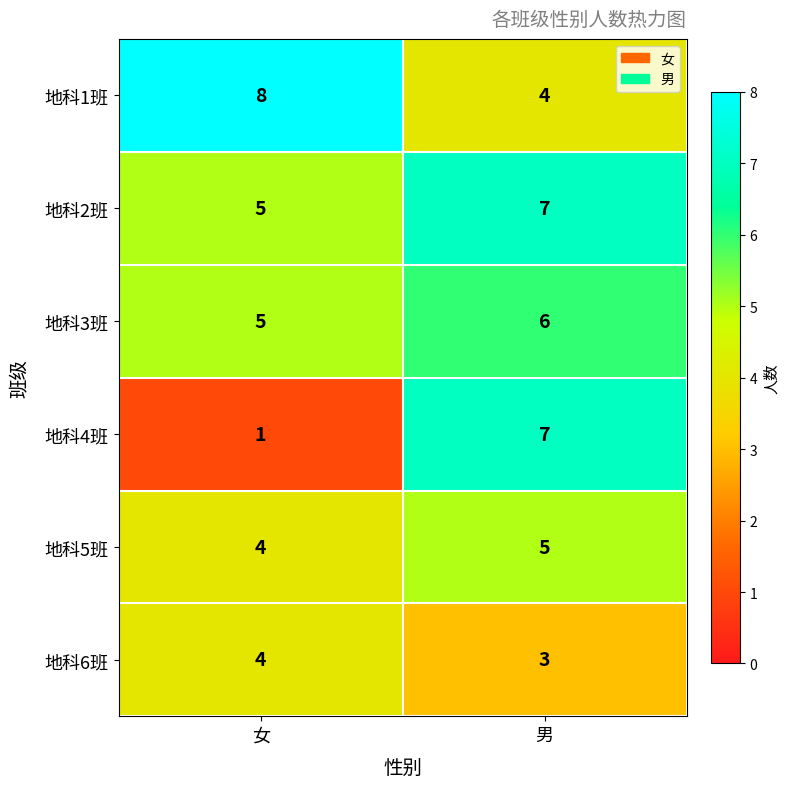

At which category is the sum across all series the highest?

男